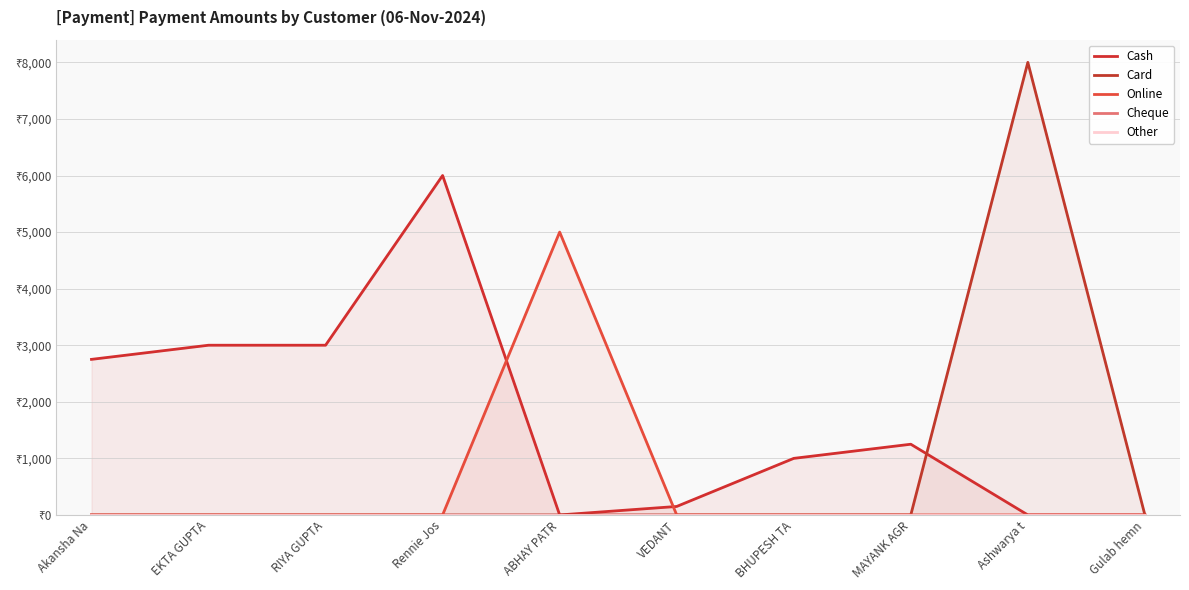

How many interior local peaks does the Cash series have?

2